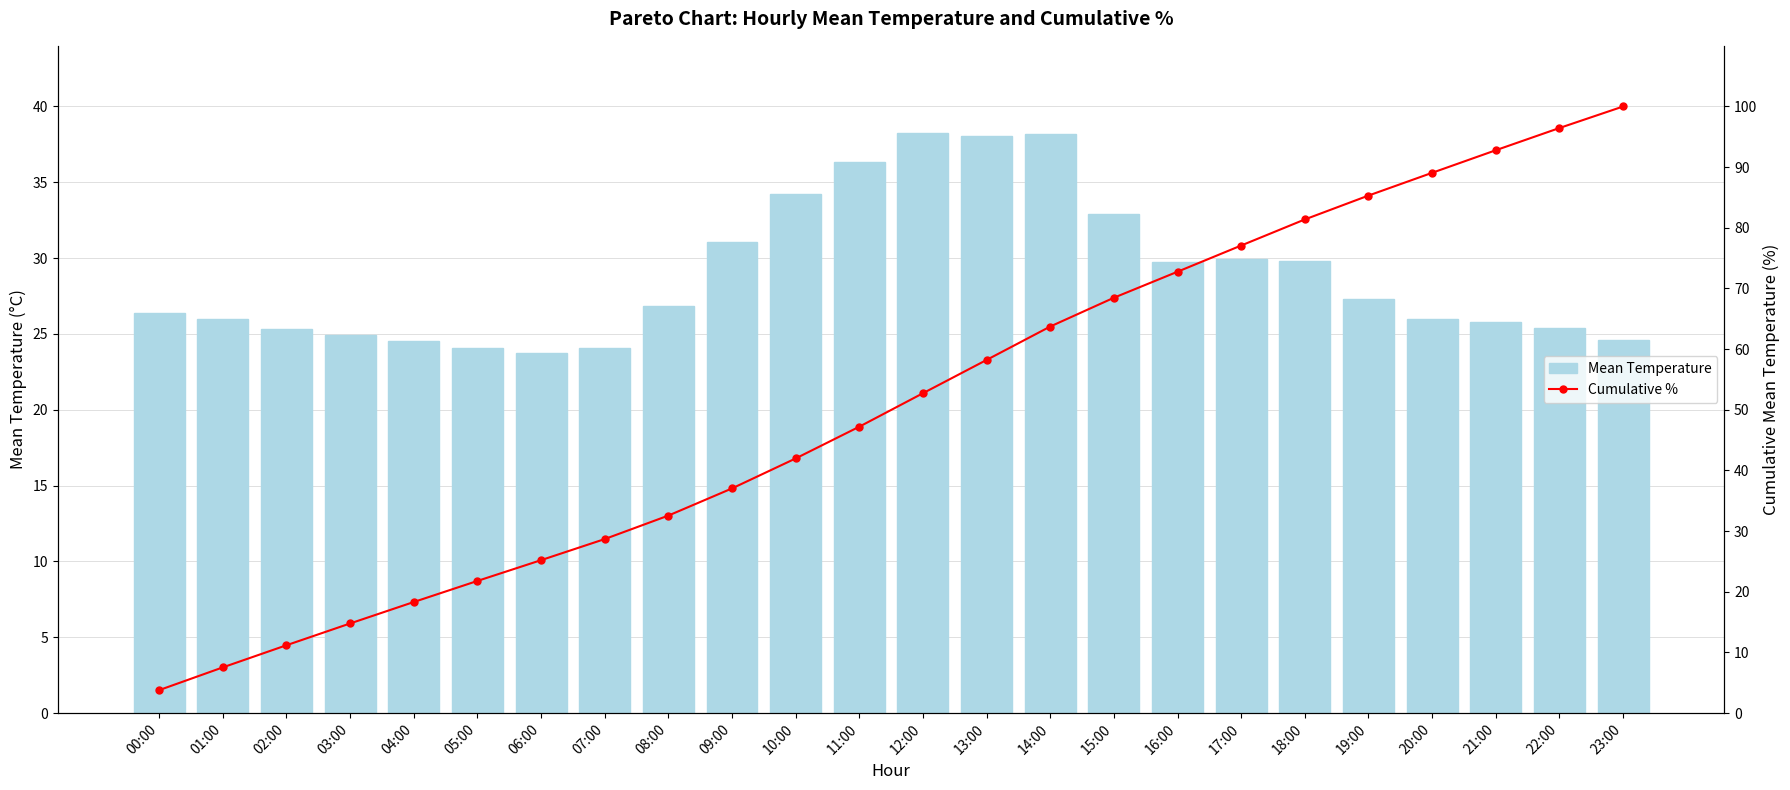

What value does the Mean Temperature series have at 09:00?

31.1